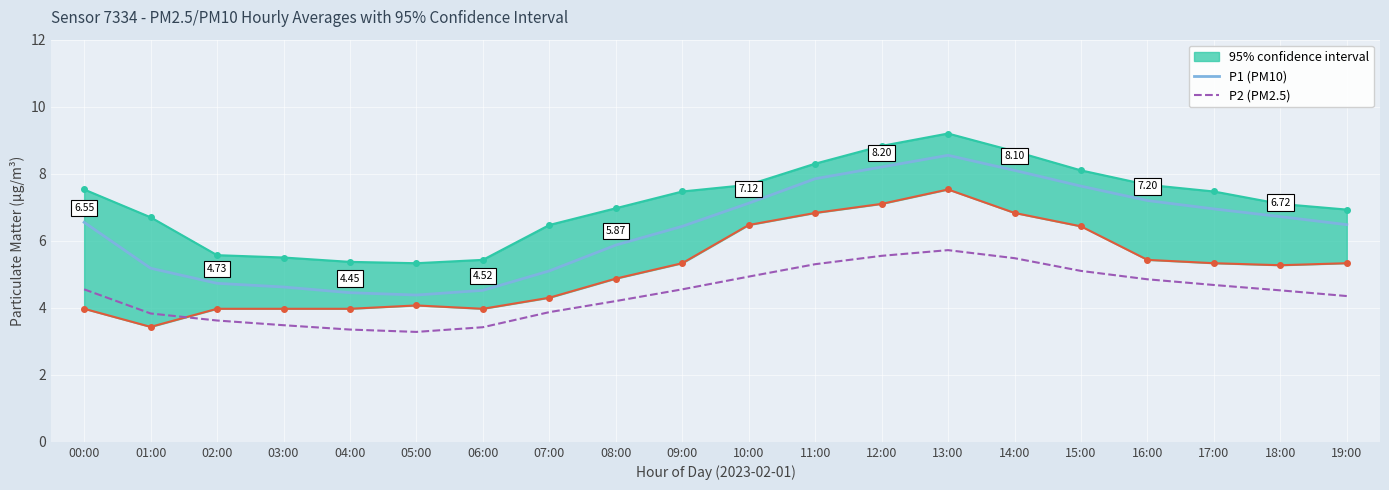

At how many categories does at least one series exceed 8?

3